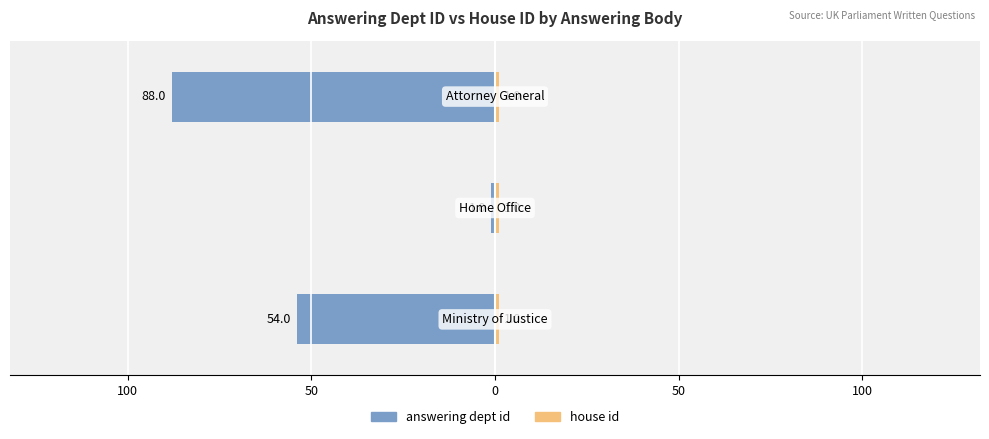

How many data points in answering dept id are less than -54?

1